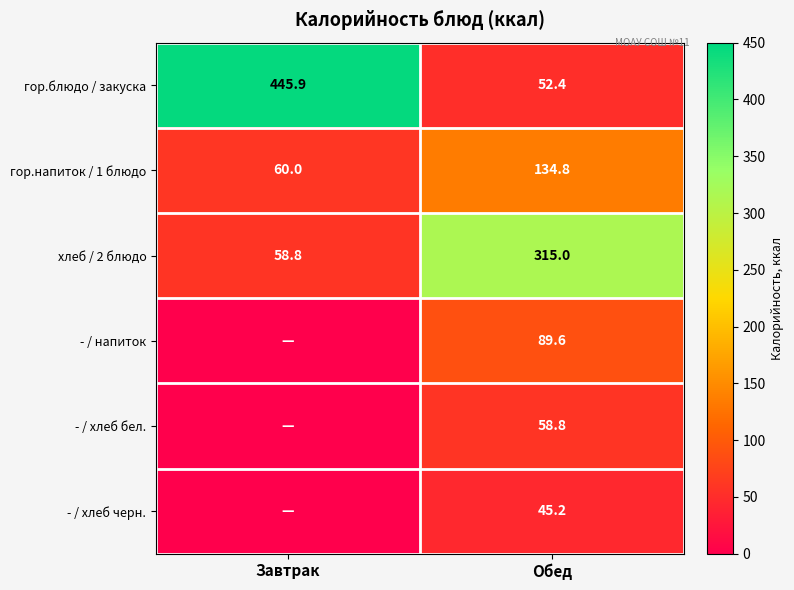

Which has a higher value, Обед or Завтрак?

Завтрак